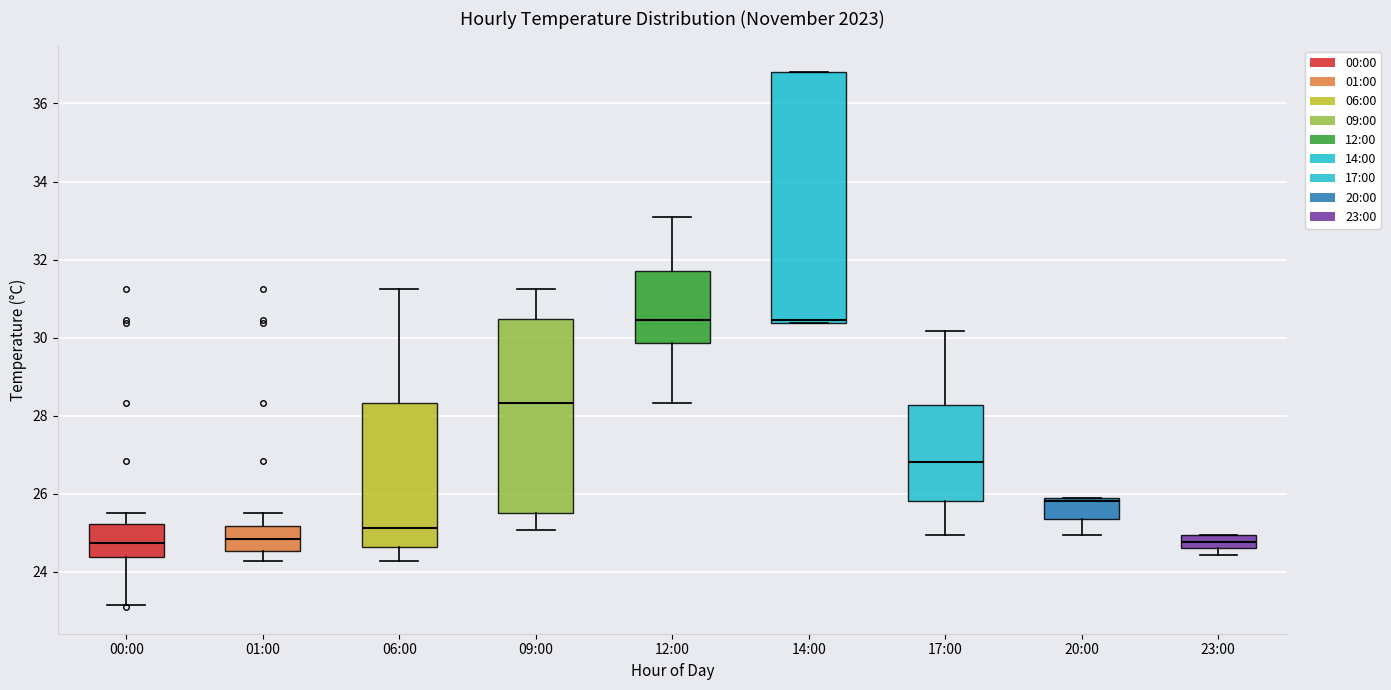

Reading left to right, read every box against the y-axis: the position of its median line, the range the box covers, and the ends of its whiskers. The values are not printed on the chart, so give them approximately, as read against the axis.

00:00: median 24.8, box 24.4 to 25.2, whiskers 23.2 to 25.6
01:00: median 24.8, box 24.6 to 25.2, whiskers 24.2 to 25.6
06:00: median 25.2, box 24.6 to 28.4, whiskers 24.2 to 31.2
09:00: median 28.4, box 25.6 to 30.4, whiskers 25.0 to 31.2
12:00: median 30.4, box 29.8 to 31.8, whiskers 28.4 to 33.2
14:00: median 30.4 (just above the box's lower edge), box 30.4 to 36.8, whiskers 30.4 to 36.8
17:00: median 26.8, box 25.8 to 28.2, whiskers 25.0 to 30.2
20:00: median 25.8 (just below the box's upper edge), box 25.4 to 25.8, whiskers 25.0 to 25.8
23:00: median 24.8, box 24.6 to 25.0, whiskers 24.4 to 25.0